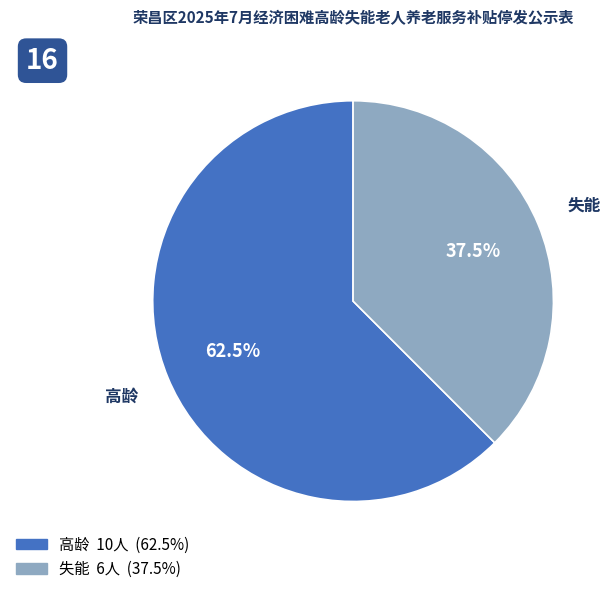

To the nearest percent, what is the combined percentage of 失能 and 高龄?

100%